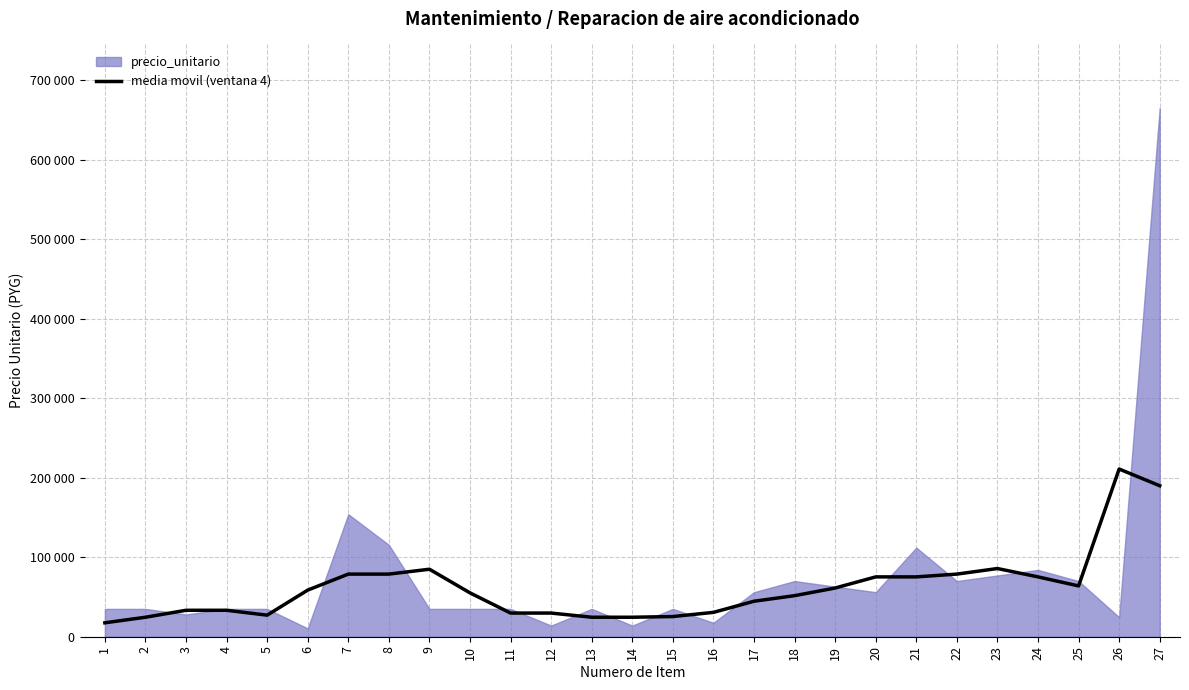

Reading left to right, what are all the values shown in this chart?

1=17500	2=24500	3=33250	4=33250	5=27125	6=58625	7=78750	8=78750	9=84875	10=55125	11=29750	12=29750	13=24500	14=24500	15=25375	16=30625	17=44625	18=51625	19=61250	20=75250	21=75250	22=78750	23=85750	24=75250	25=63875	26=210875	27=189875